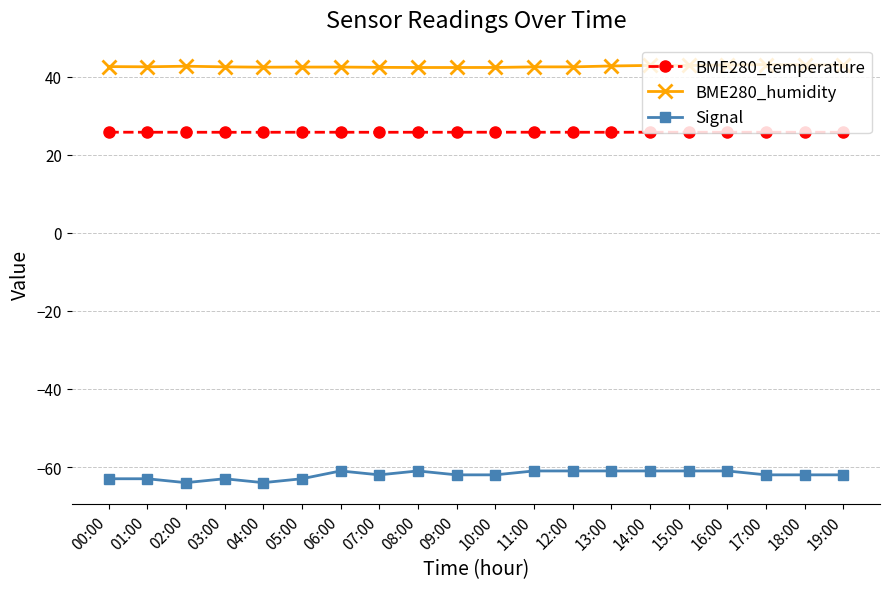

True or false: BME280_temperature has more than 1 interior local peaks.

True